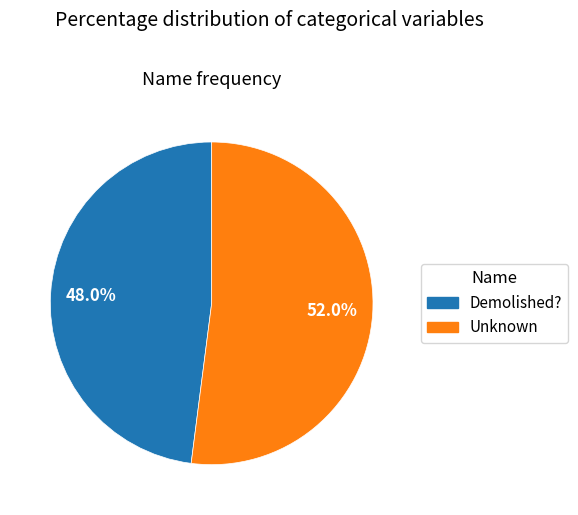

Which has a higher value, Demolished? or Unknown?

Unknown